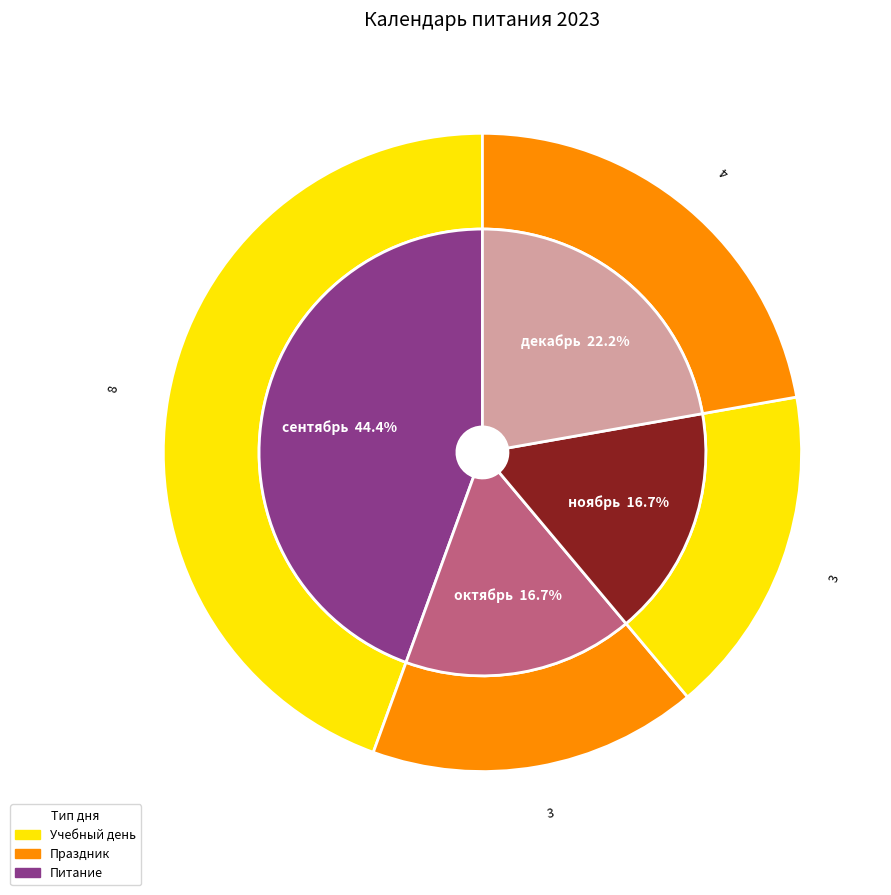

To the nearest percent, what is the combined percentage of ноябрь and декабрь?

39%